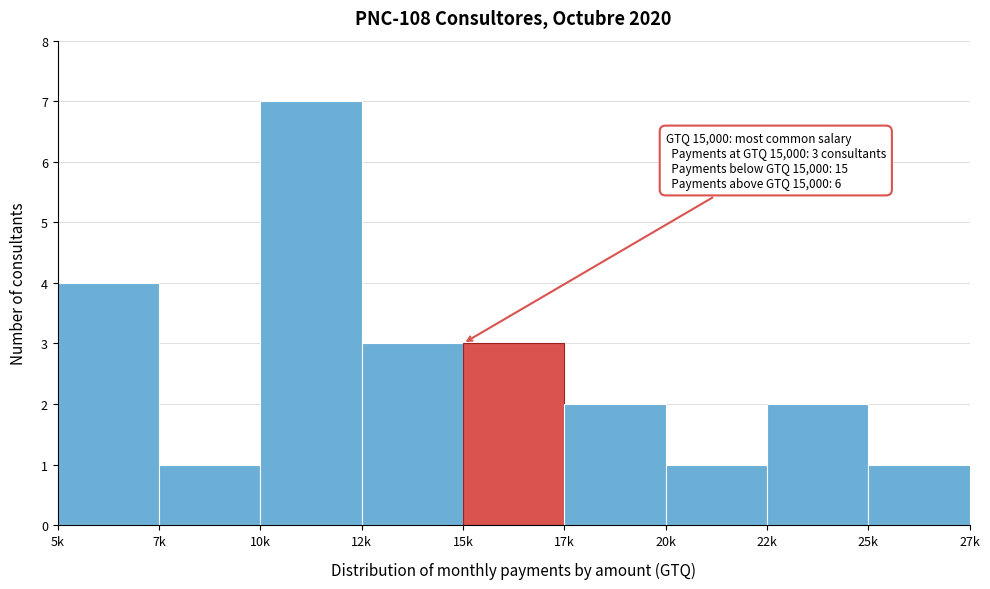

Reading left to right, what are all the values shown in this chart?

5k=4	7k=1	10k=7	12k=3	15k=3	17k=2	20k=1	22k=2	25k=1